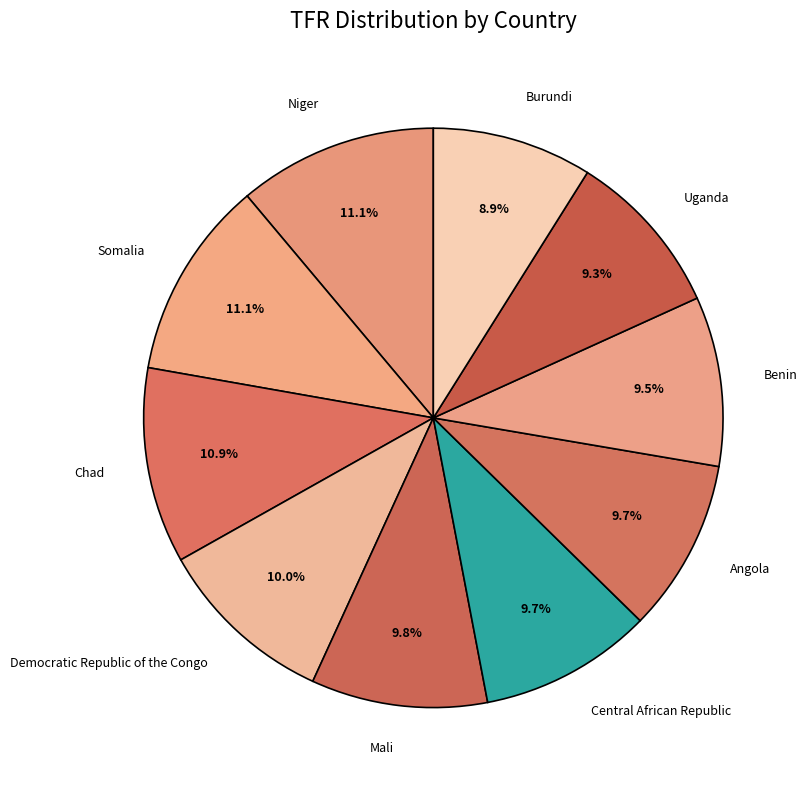

What percentage do Chad and Benin together represent?

20.4%